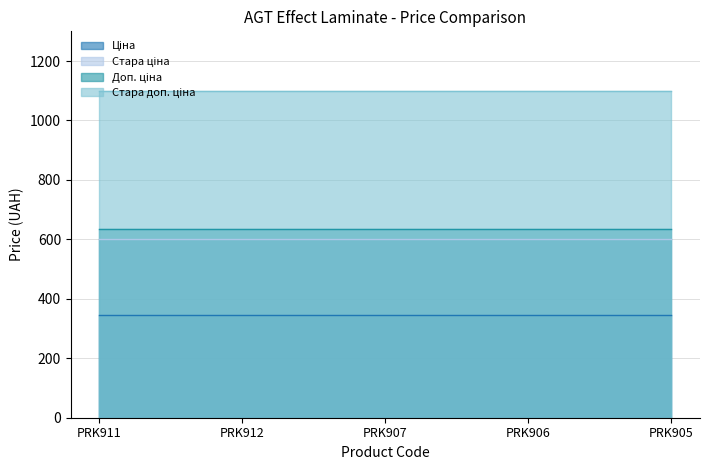

True or false: Стара ціна and Доп. ціна cross at least once.

False